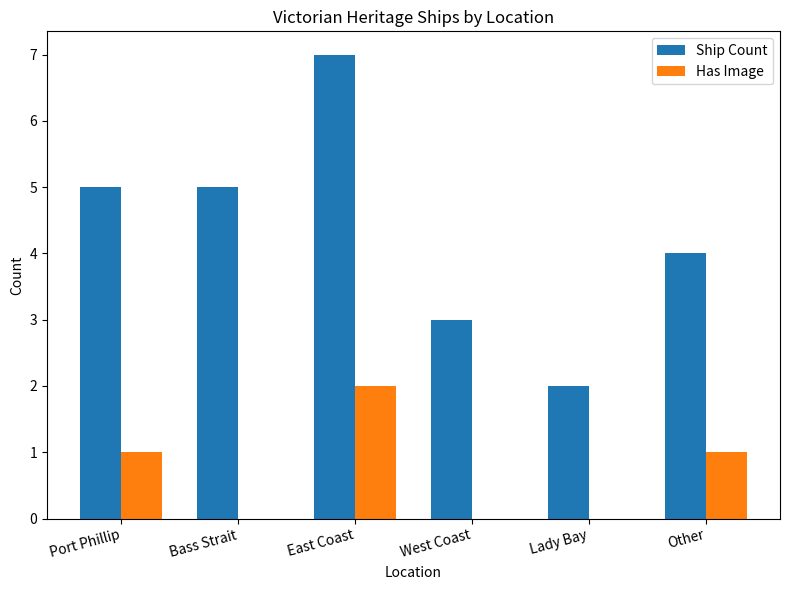

What is the sum of the Ship Count values at Port Phillip and West Coast?

8